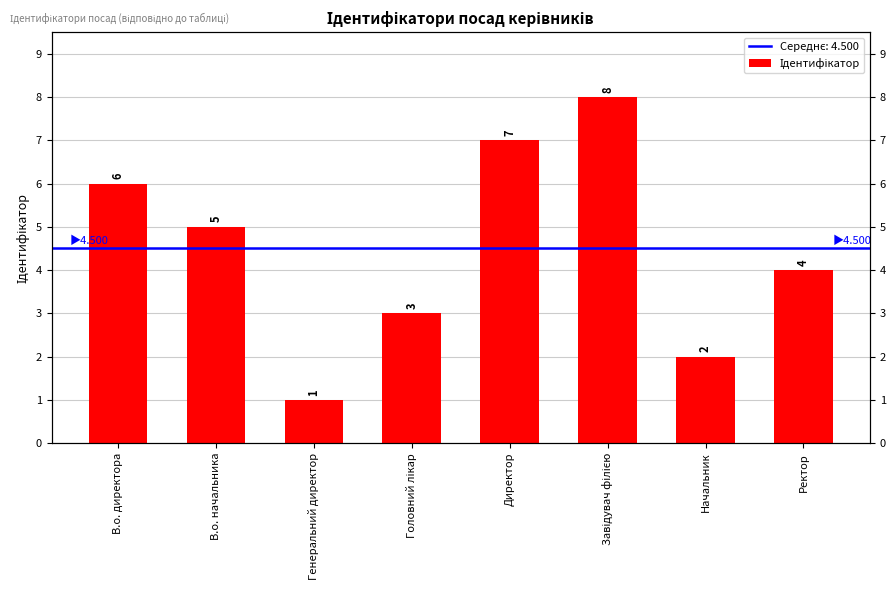

Between Начальник and Генеральний директор, which is larger?

Начальник